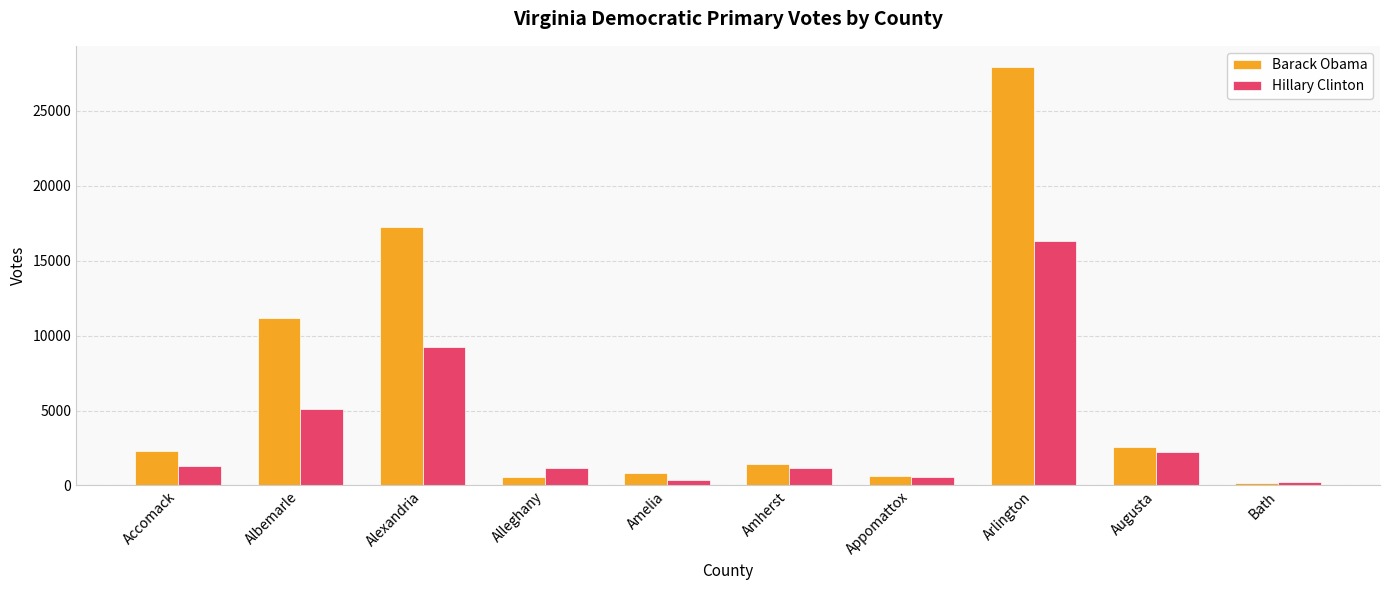

True or false: Hillary Clinton has a value of 248 at Bath.

True